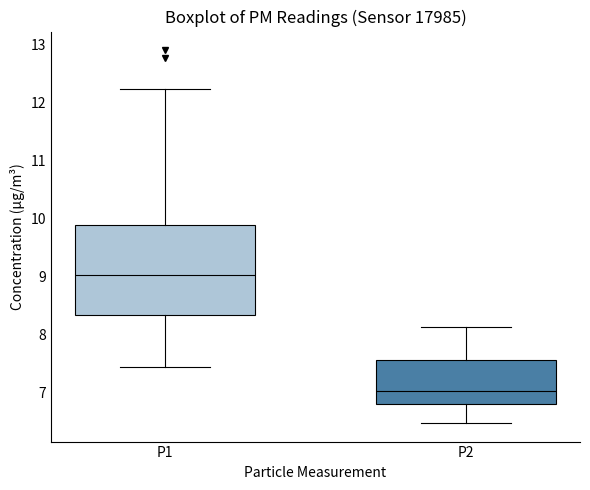

Reading left to right, transcribe this box plot: for each box, give where its median line is, the range the box spans, and where its two whiskers end, as read against the y-axis. The values are not printed on the chart, so give them approximately, as read against the axis.

P1: median 9.0, box 8.3 to 9.9, whiskers 7.4 to 12.2
P2: median 7.0, box 6.8 to 7.5, whiskers 6.5 to 8.1